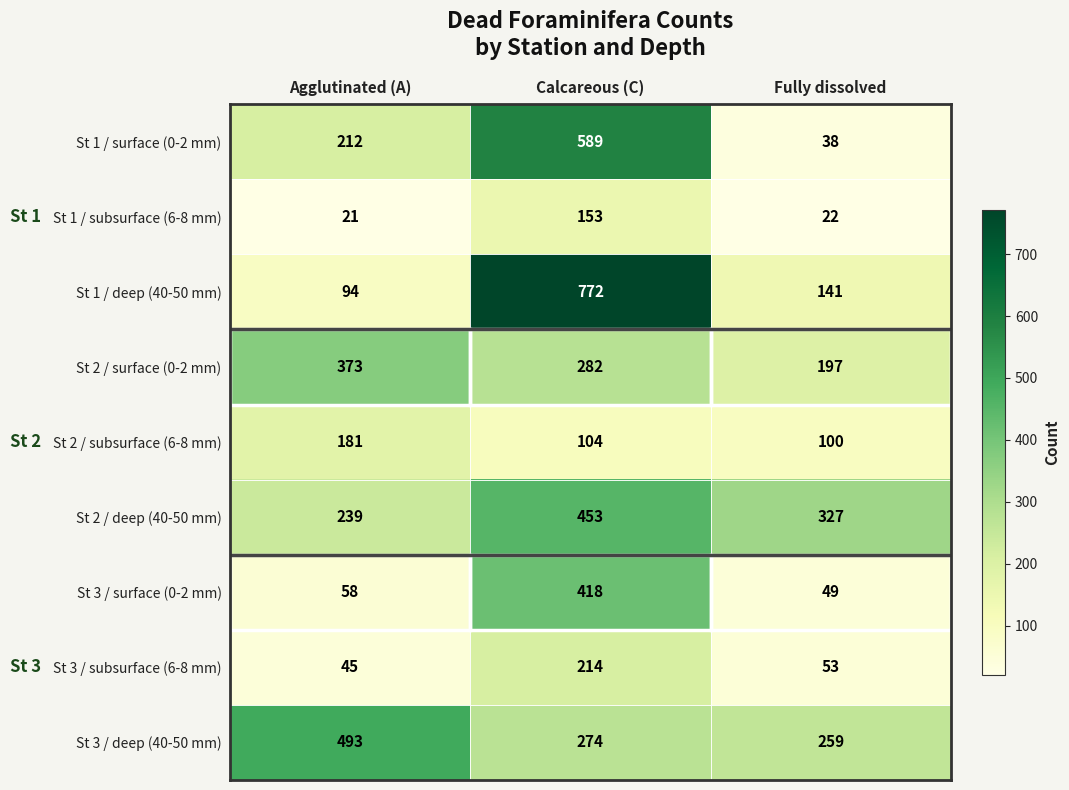

List the series in order of their peak value, lowest first.

St 1 / subsurface (6-8 mm), St 2 / subsurface (6-8 mm), St 3 / subsurface (6-8 mm), St 2 / surface (0-2 mm), St 3 / surface (0-2 mm), St 2 / deep (40-50 mm), St 3 / deep (40-50 mm), St 1 / surface (0-2 mm), St 1 / deep (40-50 mm)